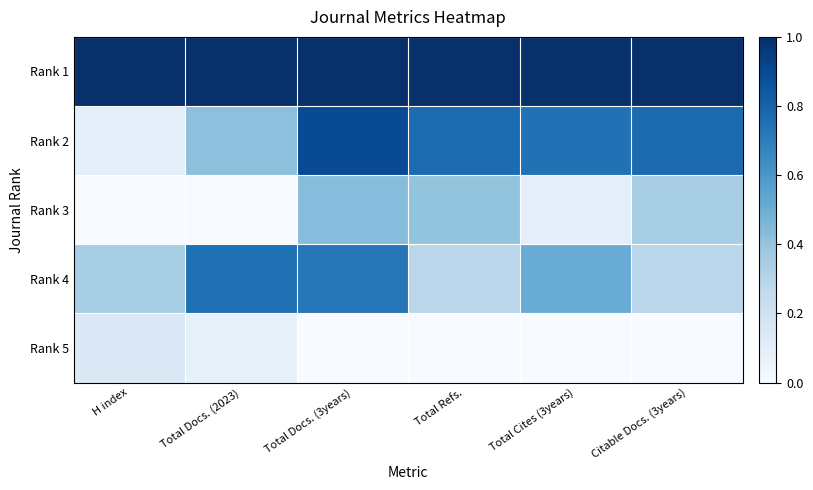

Between Total Docs. (3years) and Total Docs. (2023), which is larger?

Total Docs. (3years)